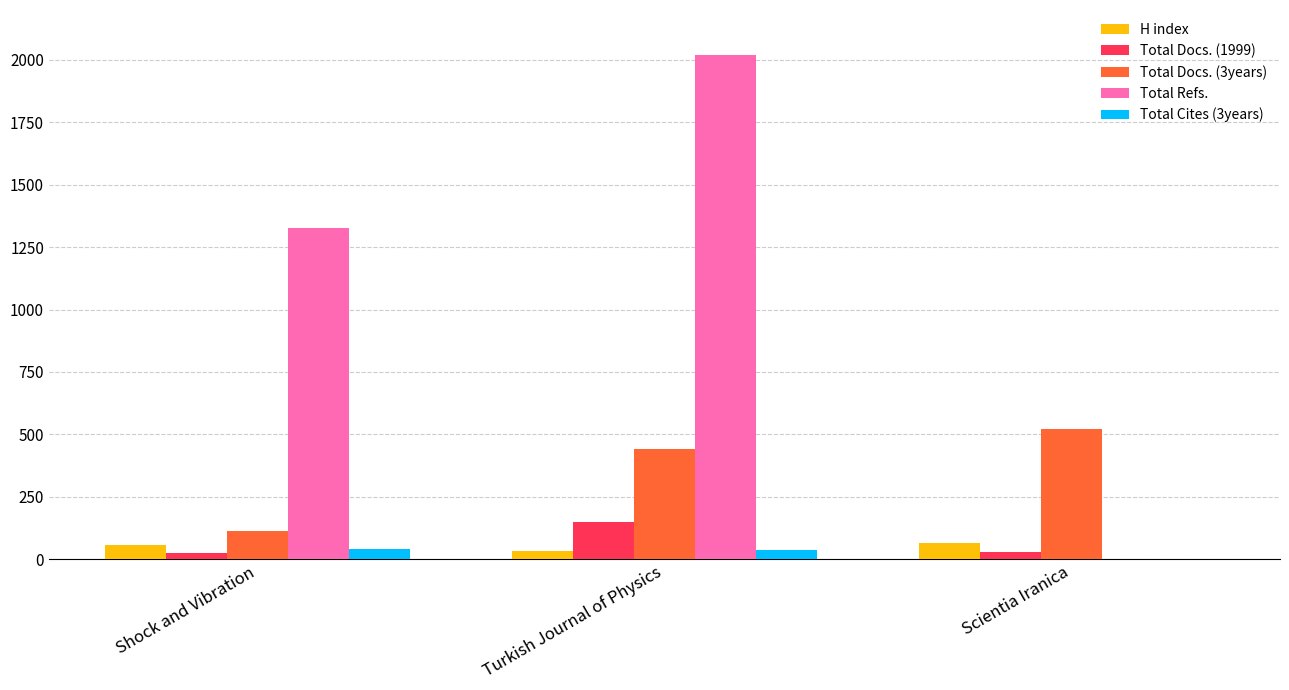

Which series changed the most between Turkish Journal of Physics and Scientia Iranica?

Total Refs.